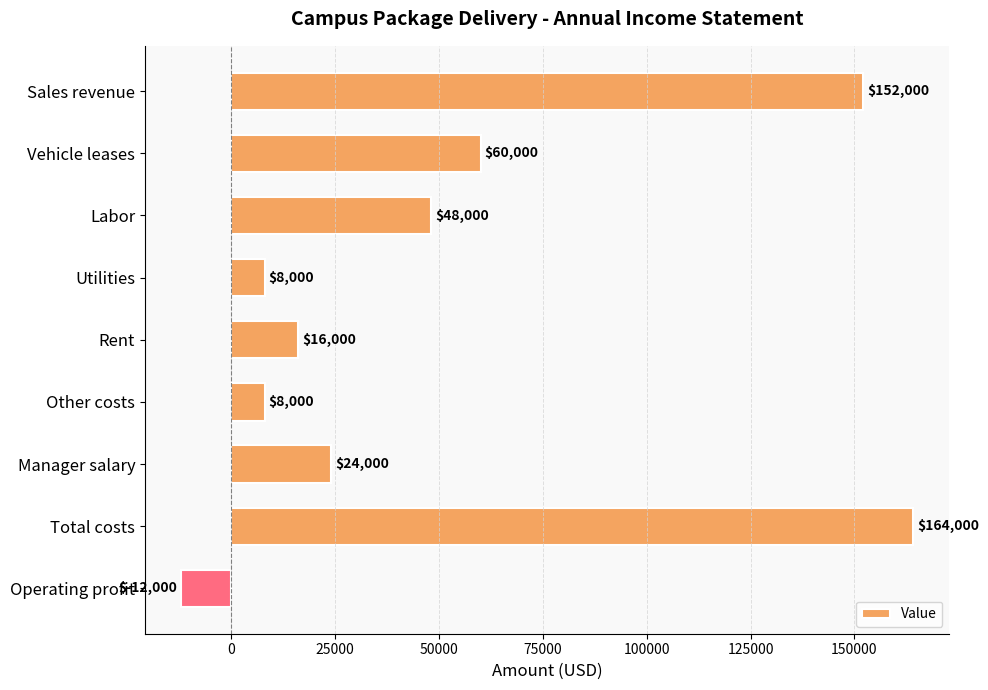

What is the difference between the maximum and second lowest values?

156000